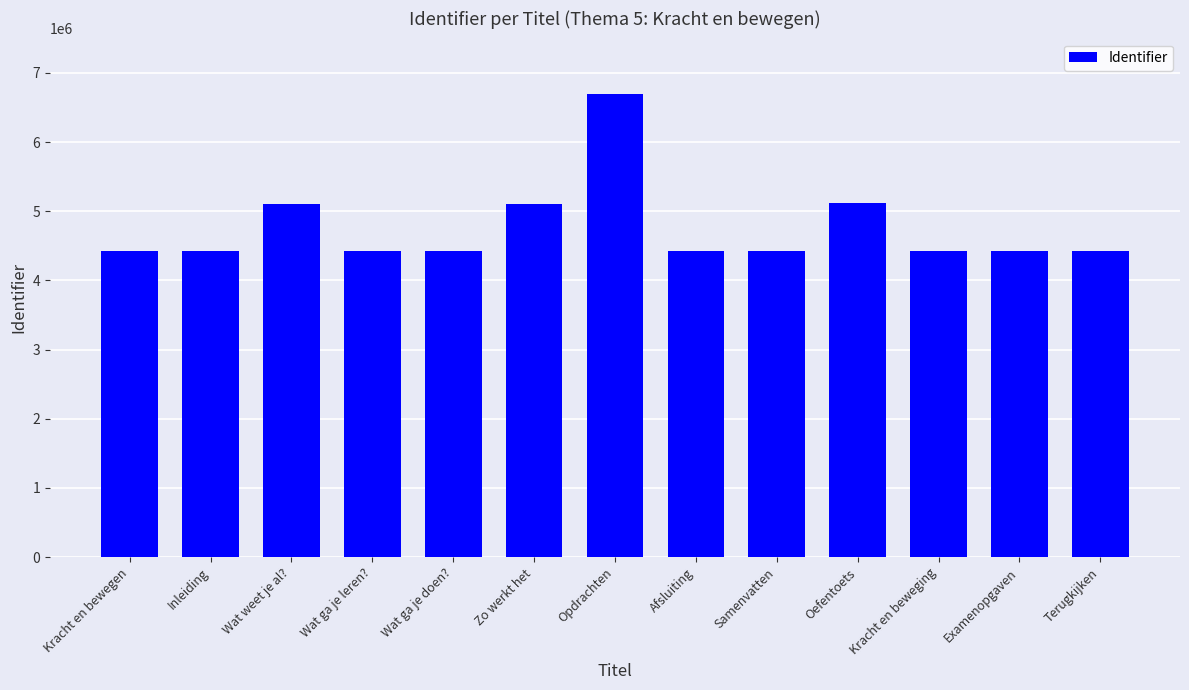

Does the chart contain any negative values?

No